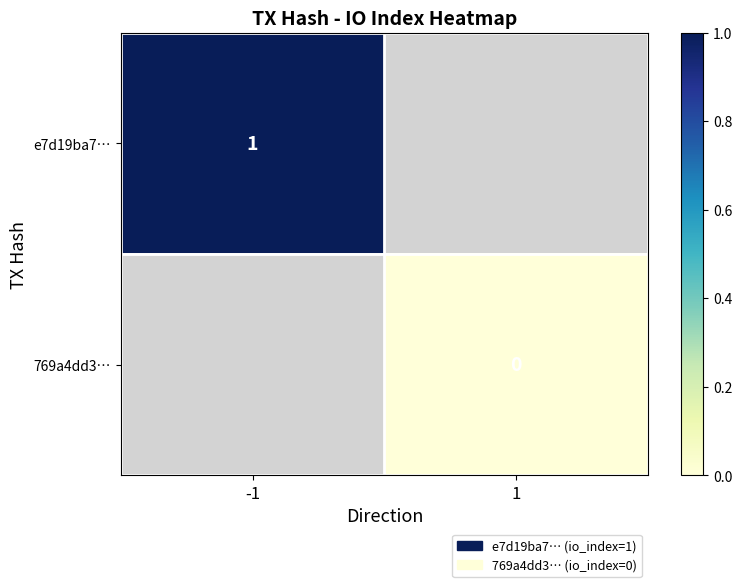

At which label does e7d19ba7… reach its peak?

-1